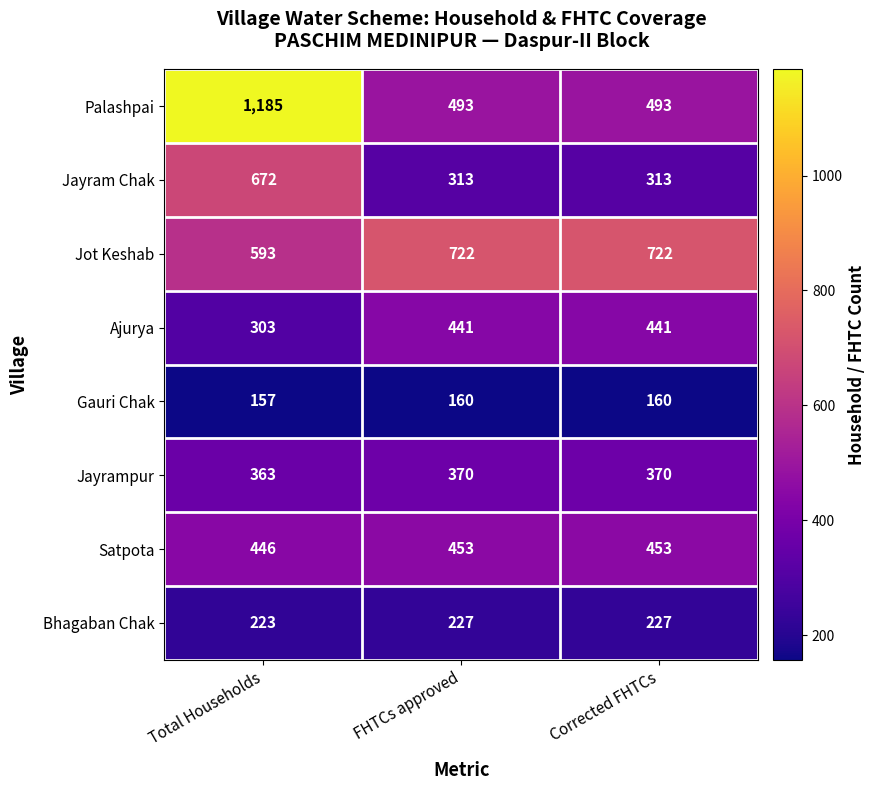

Which series changed the most between Total Households and Corrected FHTCs?

Palashpai